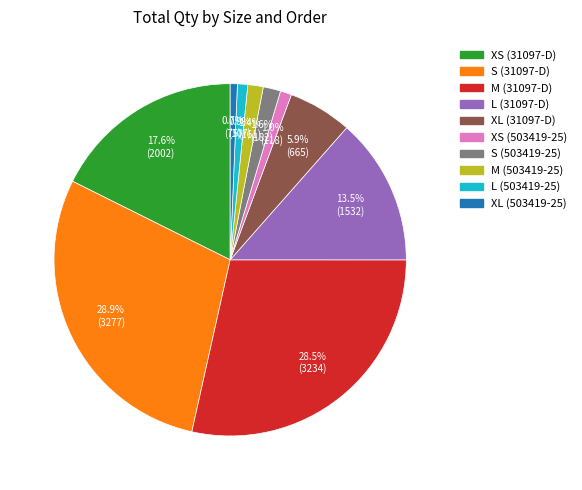

Do XL (31097-D) and S (503419-25) together represent more than half of the pie?

No